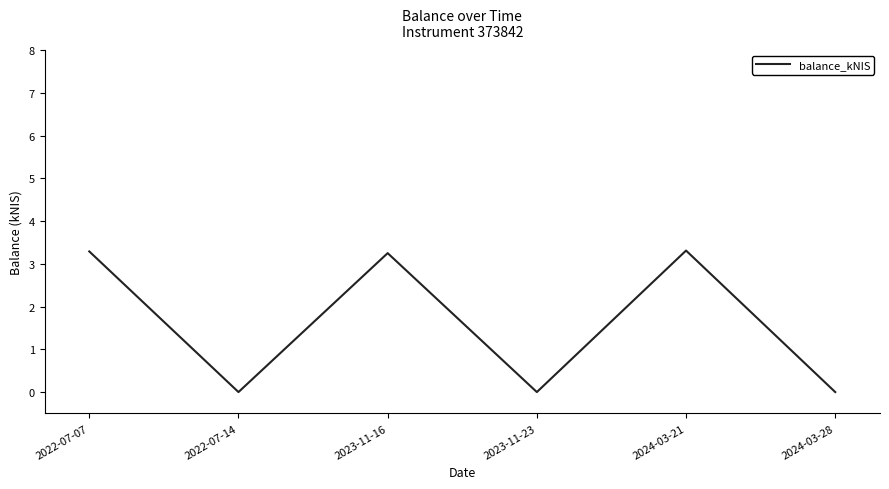

True or false: there are more than 1 points higher than both neighbors.

True